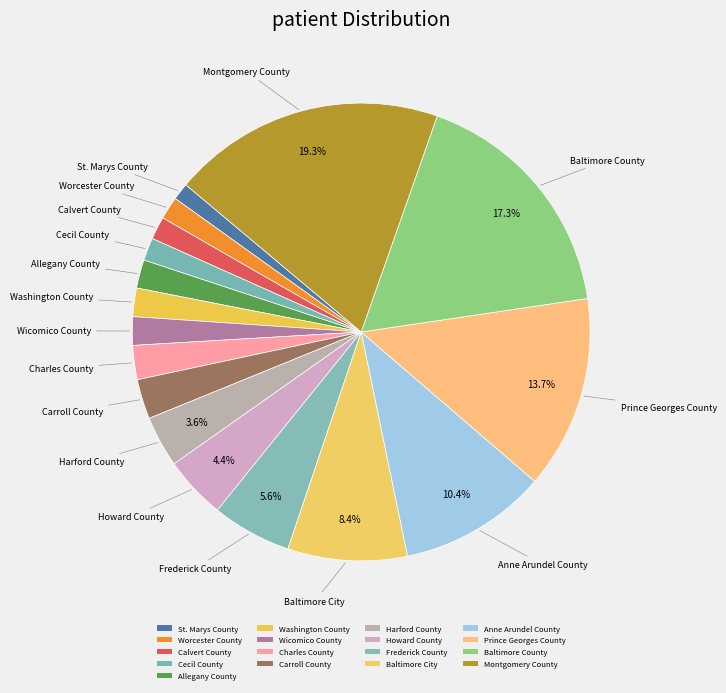

How many slices are in this pie chart?

17